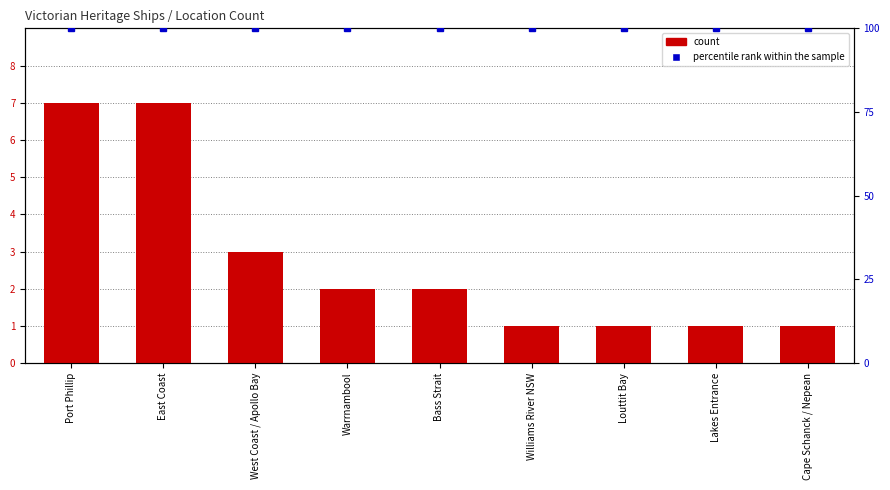

What is the difference between the highest and lowest values at Williams River NSW?

99